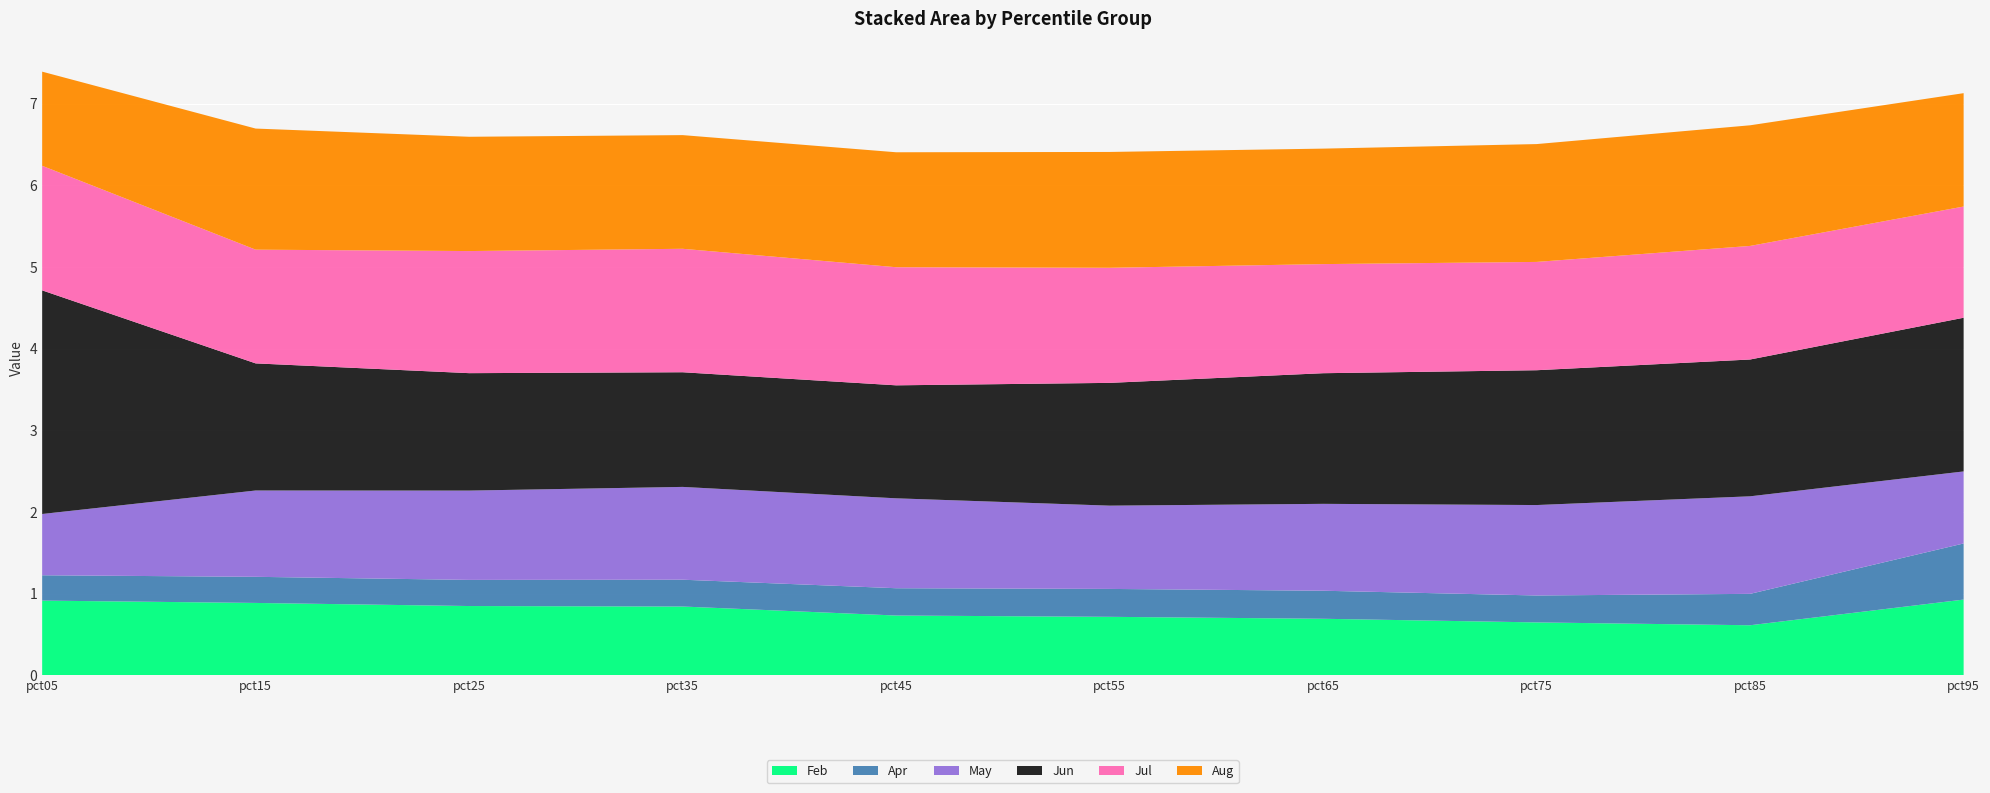

Reading left to right, transcribe all the data shown in this chart.

Feb: pct05=0.9	pct15=0.9	pct25=0.8	pct35=0.8	pct45=0.7	pct55=0.7	pct65=0.7	pct75=0.6	pct85=0.6	pct95=0.9
Apr: pct05=0.3	pct15=0.3	pct25=0.3	pct35=0.3	pct45=0.3	pct55=0.3	pct65=0.3	pct75=0.3	pct85=0.4	pct95=0.7
May: pct05=0.8	pct15=1.1	pct25=1.1	pct35=1.1	pct45=1.1	pct55=1.0	pct65=1.1	pct75=1.1	pct85=1.2	pct95=0.9
Jun: pct05=2.7	pct15=1.6	pct25=1.4	pct35=1.4	pct45=1.4	pct55=1.5	pct65=1.6	pct75=1.7	pct85=1.7	pct95=1.9
Jul: pct05=1.5	pct15=1.4	pct25=1.5	pct35=1.5	pct45=1.4	pct55=1.4	pct65=1.3	pct75=1.3	pct85=1.4	pct95=1.4
Aug: pct05=1.2	pct15=1.5	pct25=1.4	pct35=1.4	pct45=1.4	pct55=1.4	pct65=1.4	pct75=1.4	pct85=1.5	pct95=1.4